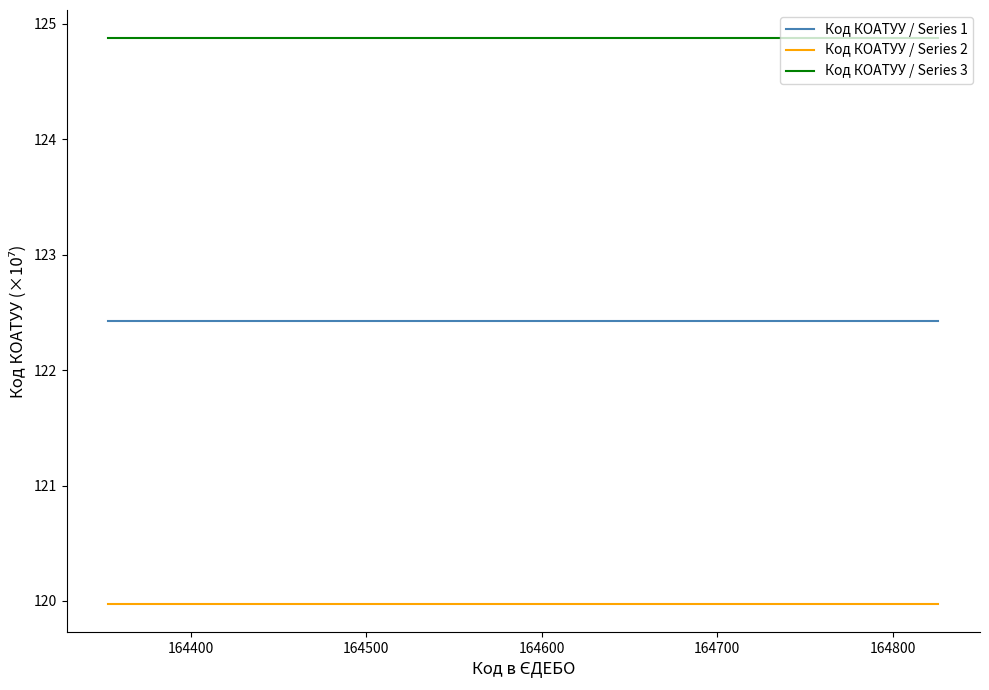

What is the minimum value for Код КОАТУУ / Series 1?

122.4